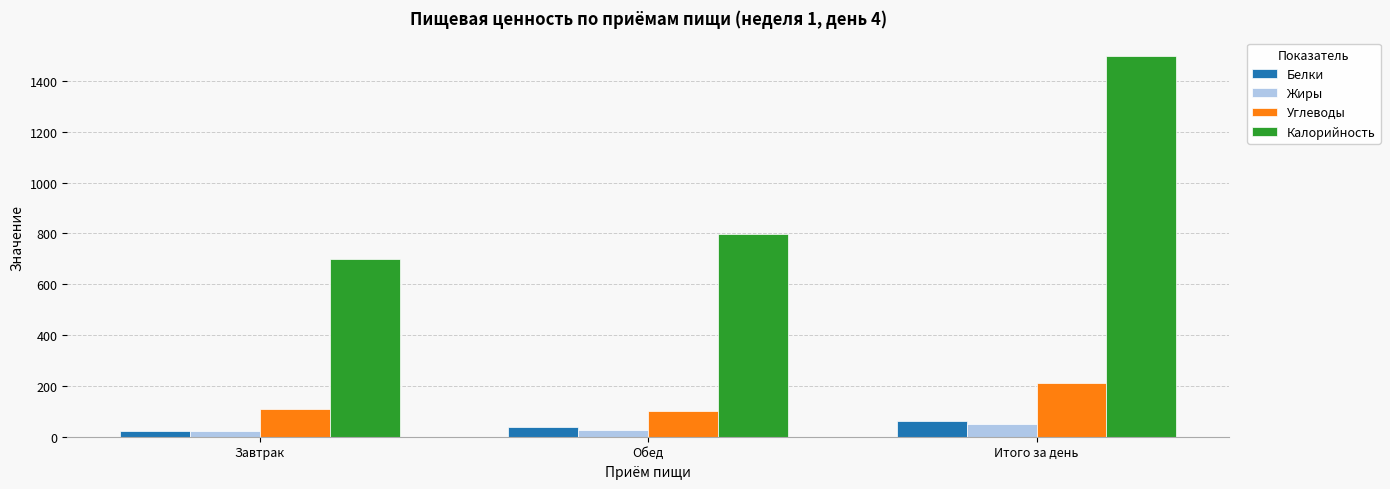

Is the value of Белки at Итого за день greater than the value of Калорийность at Итого за день?

No